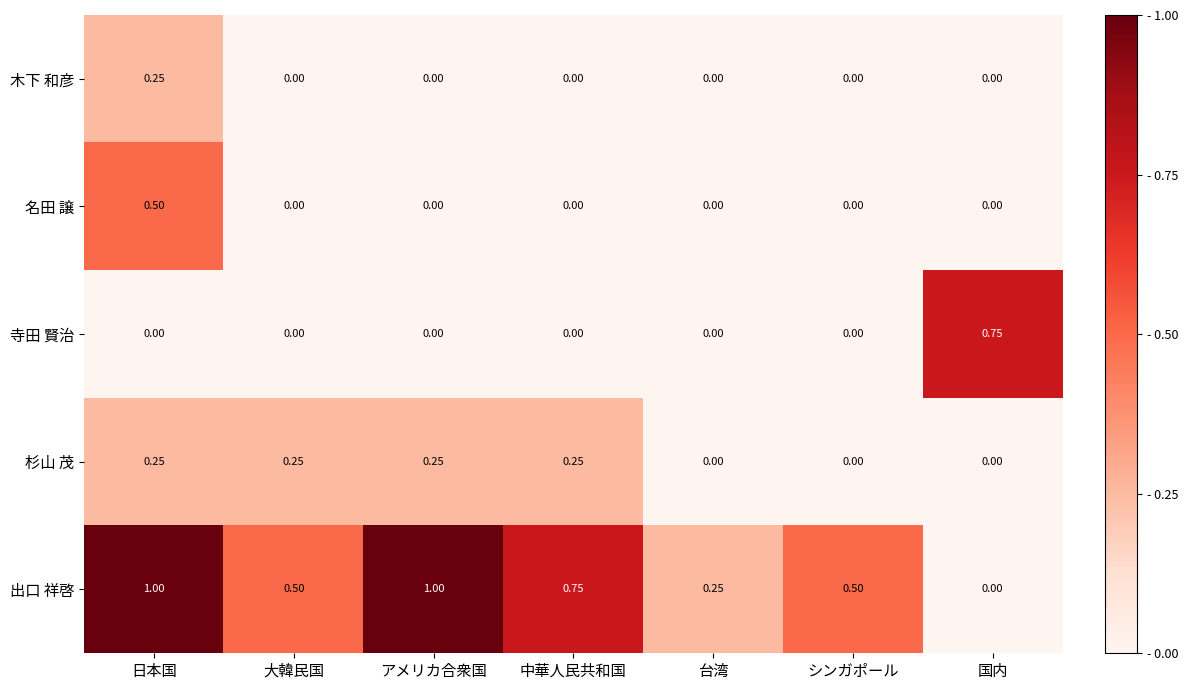

At how many categories does at least one series exceed 0?

7